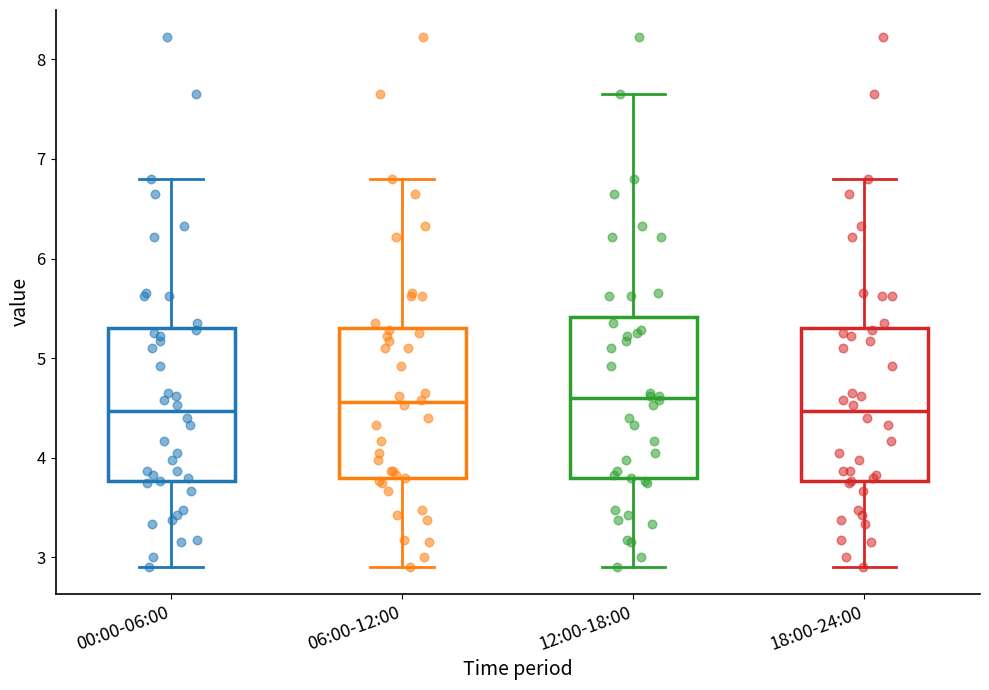

Reading left to right, read every box against the y-axis: the position of its median line, the range the box covers, and the ends of its whiskers. The values are not printed on the chart, so give them approximately, as read against the axis.

00:00-06:00: median 4.5, box 3.8 to 5.3, whiskers 2.9 to 6.8
06:00-12:00: median 4.6, box 3.8 to 5.3, whiskers 2.9 to 6.8
12:00-18:00: median 4.6, box 3.8 to 5.4, whiskers 2.9 to 7.7
18:00-24:00: median 4.5, box 3.8 to 5.3, whiskers 2.9 to 6.8